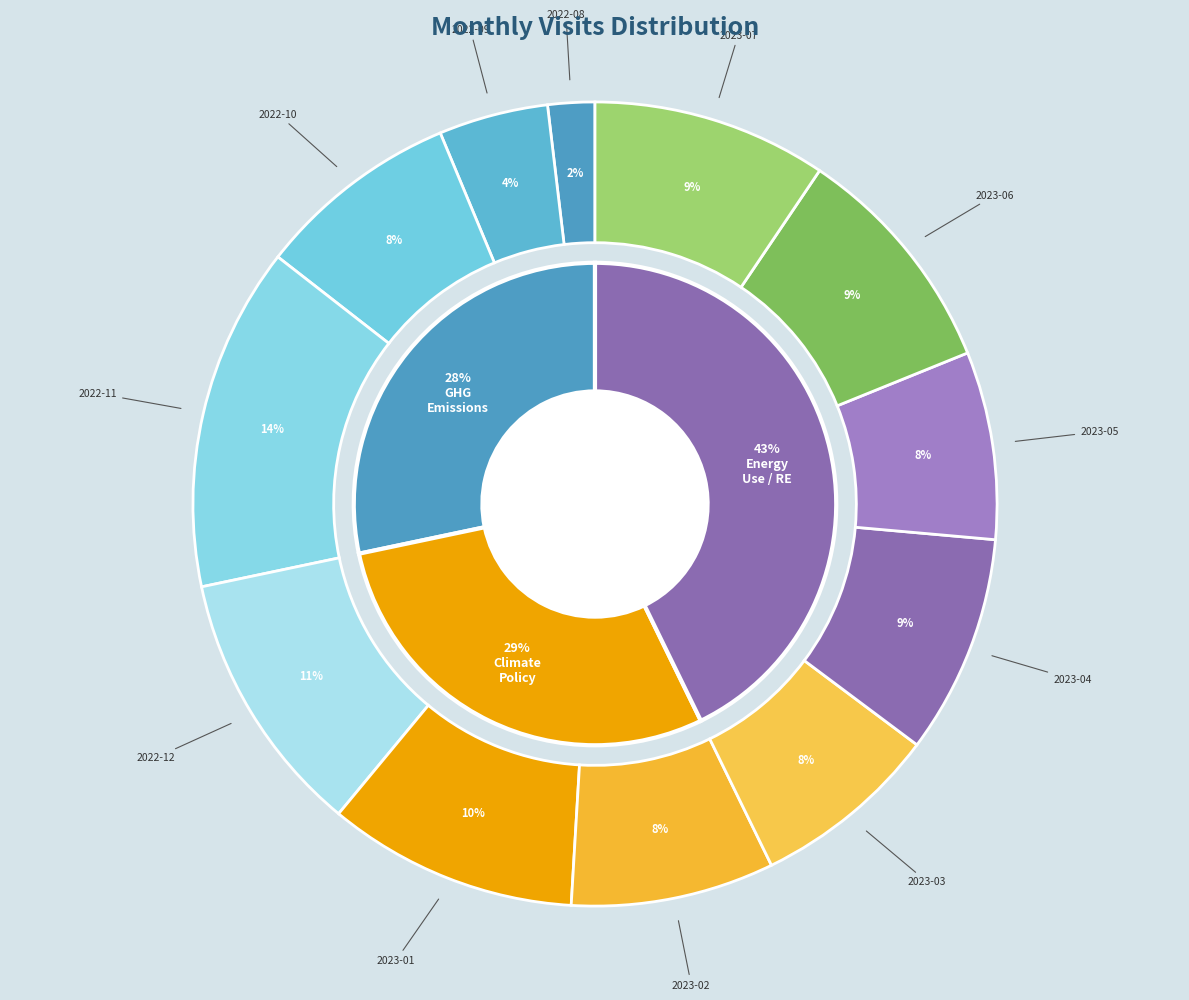

Rank the categories by value from highest to lowest.

2022-11, 2022-12, 2023-01, 2023-06, 2023-07, 2023-04, 2022-10, 2023-02, 2023-03, 2023-05, 2022-09, 2022-08